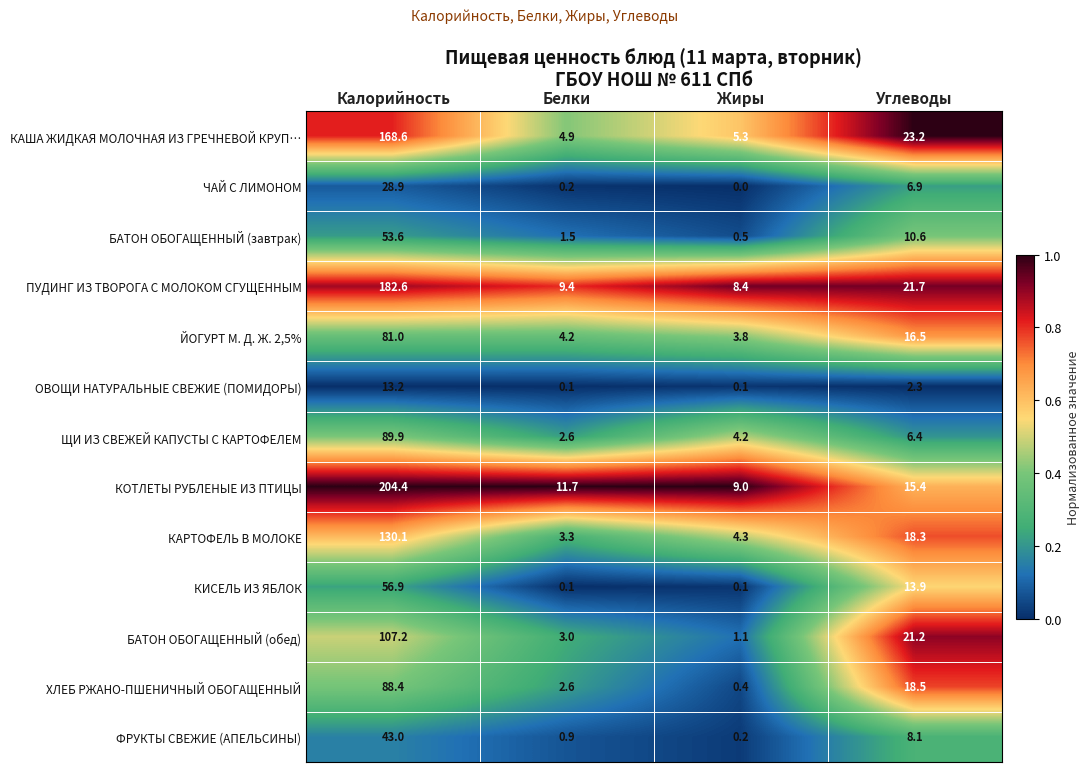

What is the greatest value displayed?

204.4